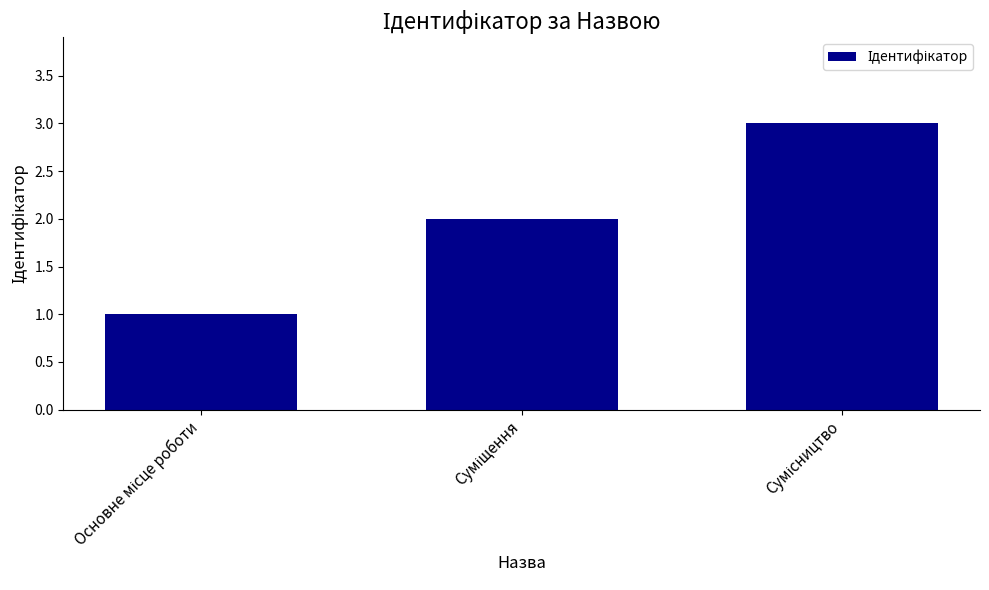

What is the sum of all values?

6